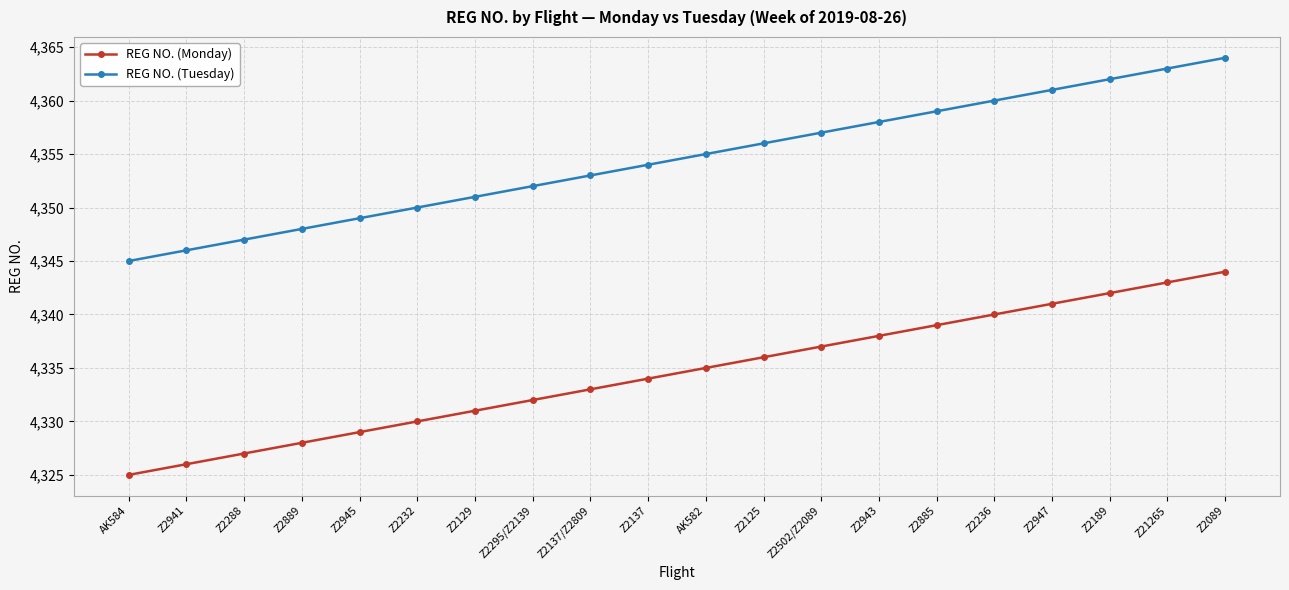

What is the sum of the REG NO. (Monday) values at Z2941 and Z2502/Z2089?

8663